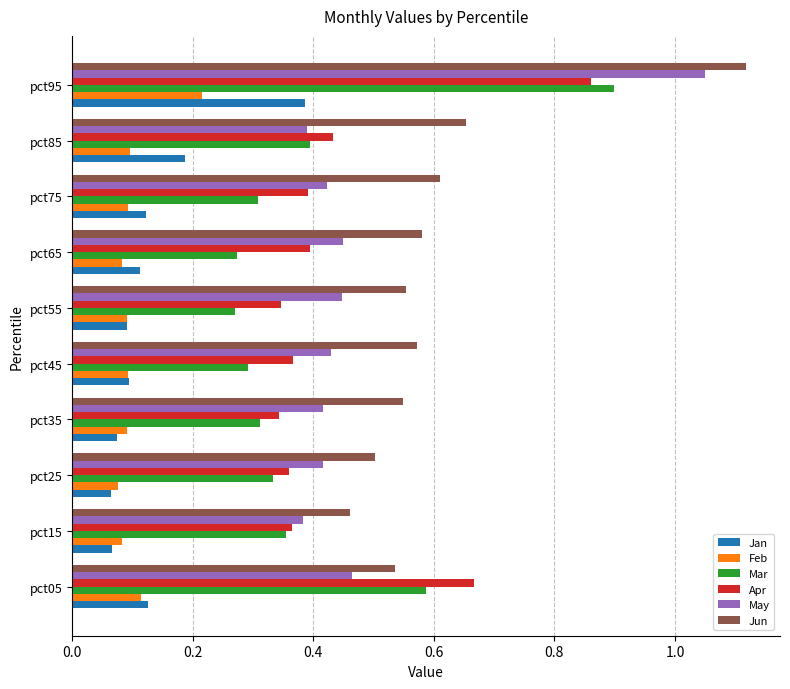

True or false: Mar has a value of 0.6 at pct15.

False